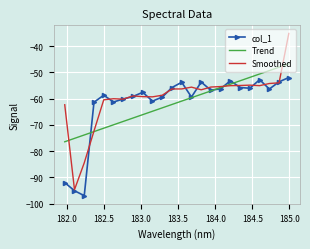

What is the average value of the col_1 series?

-61.6